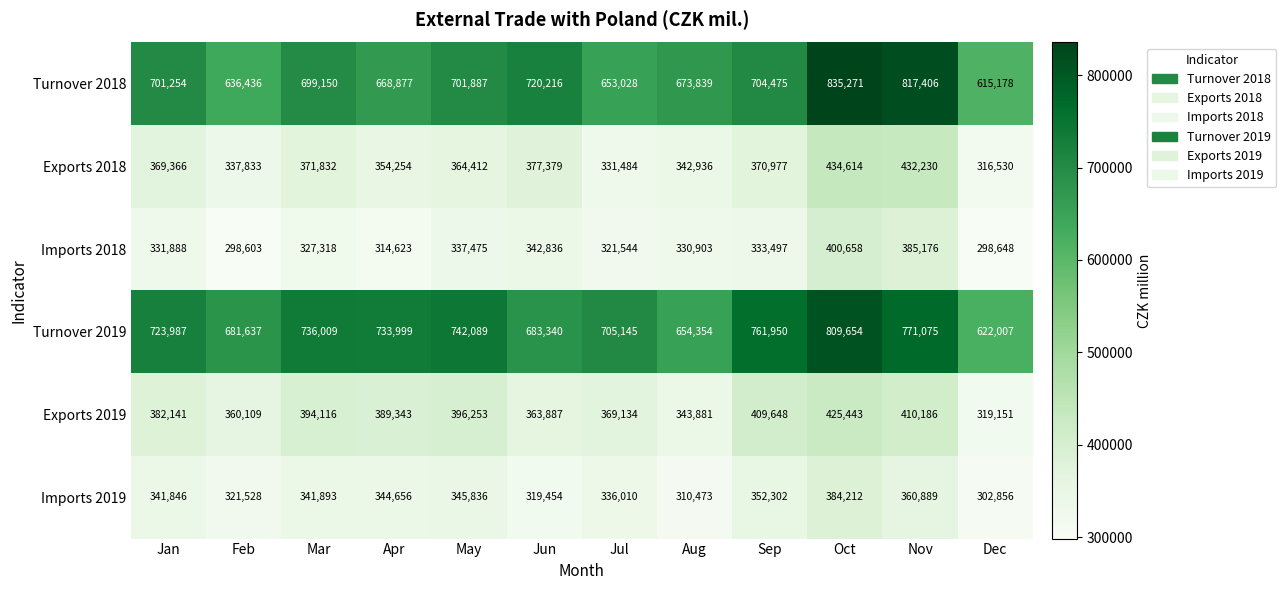

What is the difference between the second highest and second lowest values in the Exports 2019 series?

66305